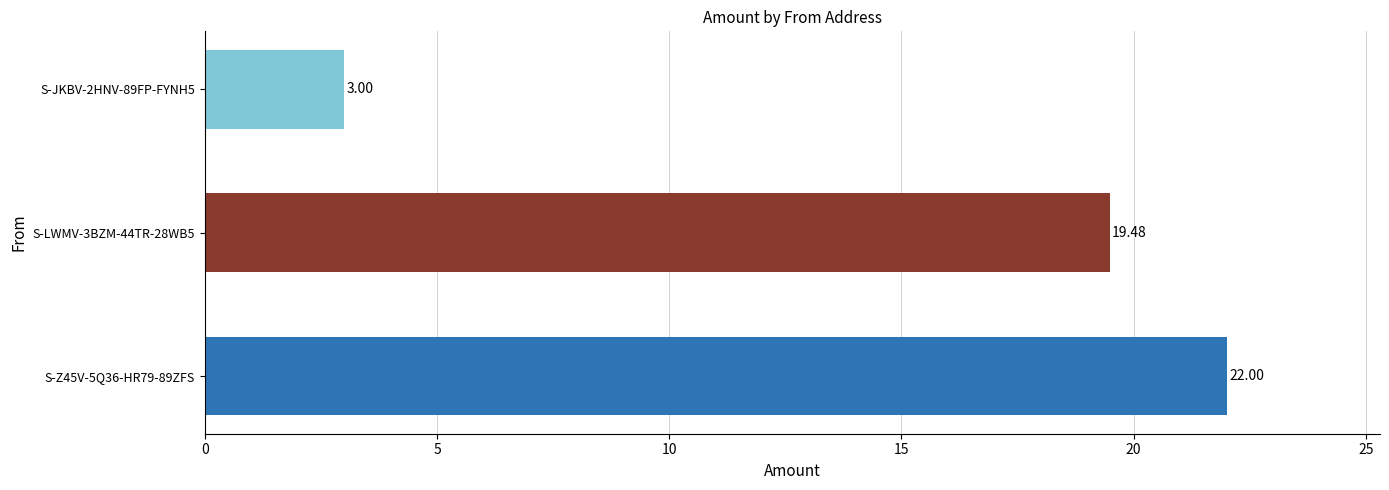

What is the difference between the values at S-LWMV-3BZM-44TR-28WB5 and S-Z45V-5Q36-HR79-89ZFS?

2.5